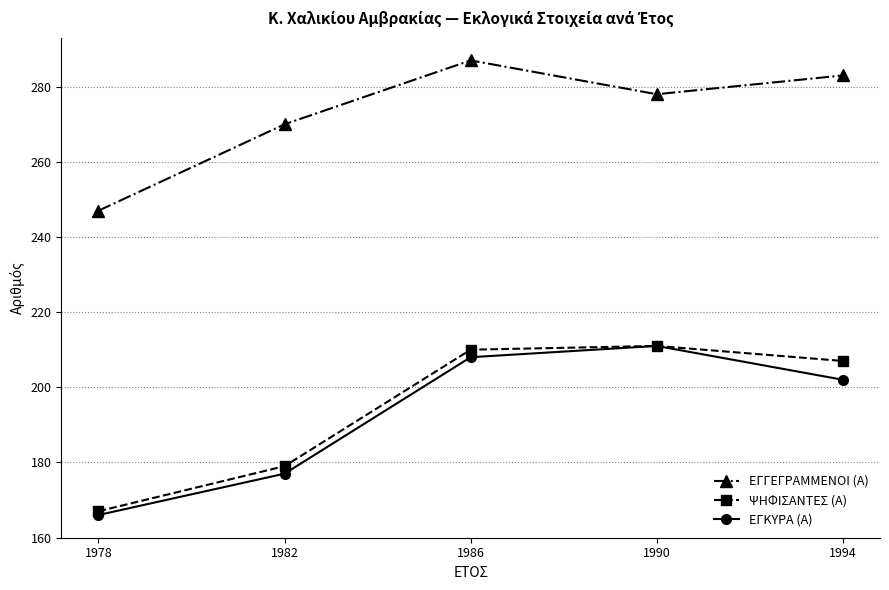

What is the difference between the highest and lowest values at 1990?

67